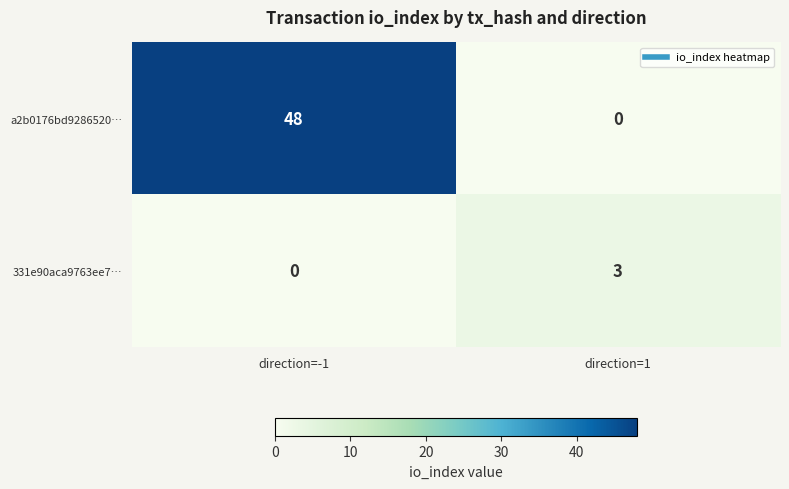

What is the difference between the a2b0176bd9286520… values at direction=-1 and direction=1?

48